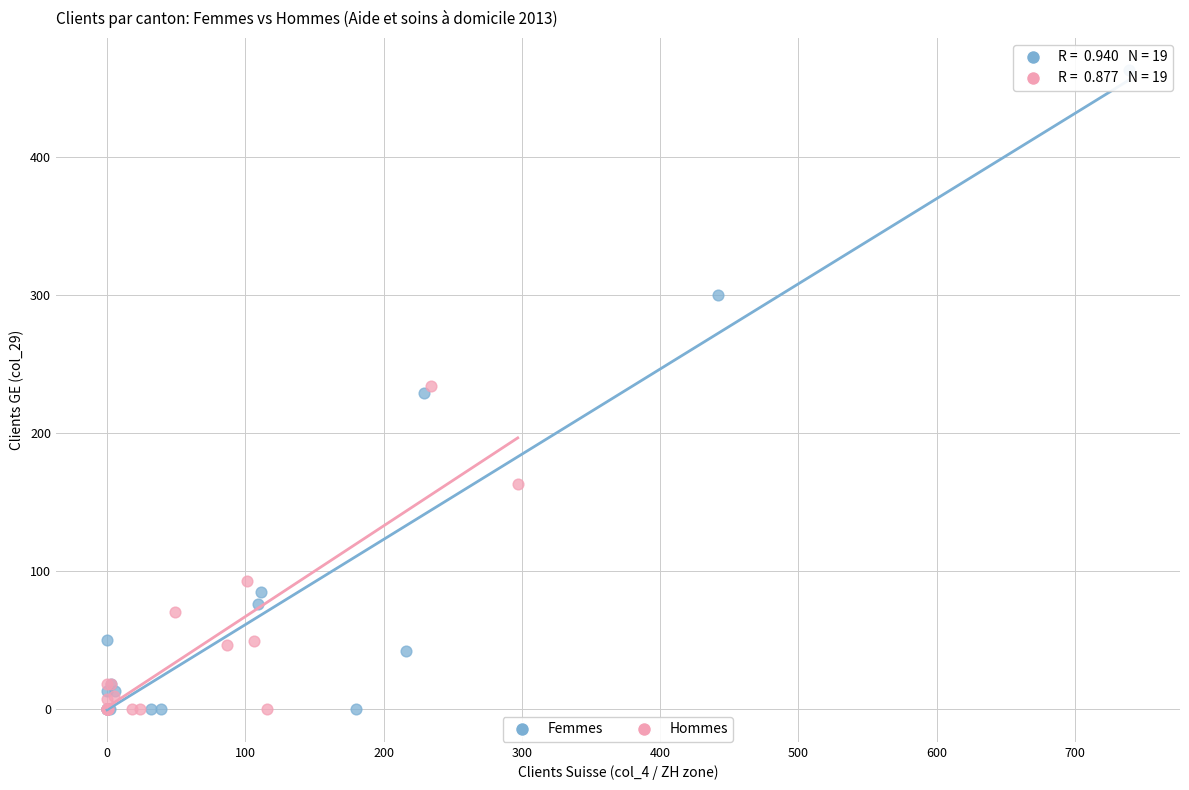

Which series reaches the maximum Y coordinate?

Femmes